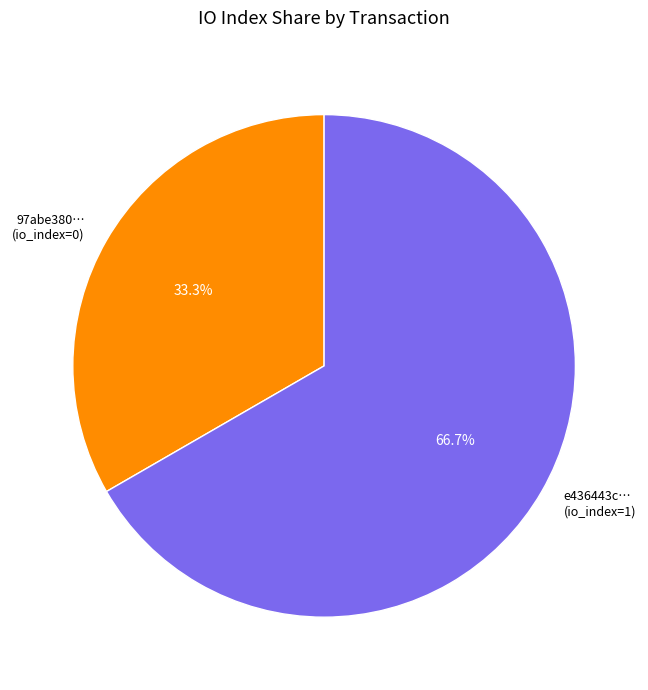

To the nearest percent, what is the difference between the largest and smallest slice percentages?

33%